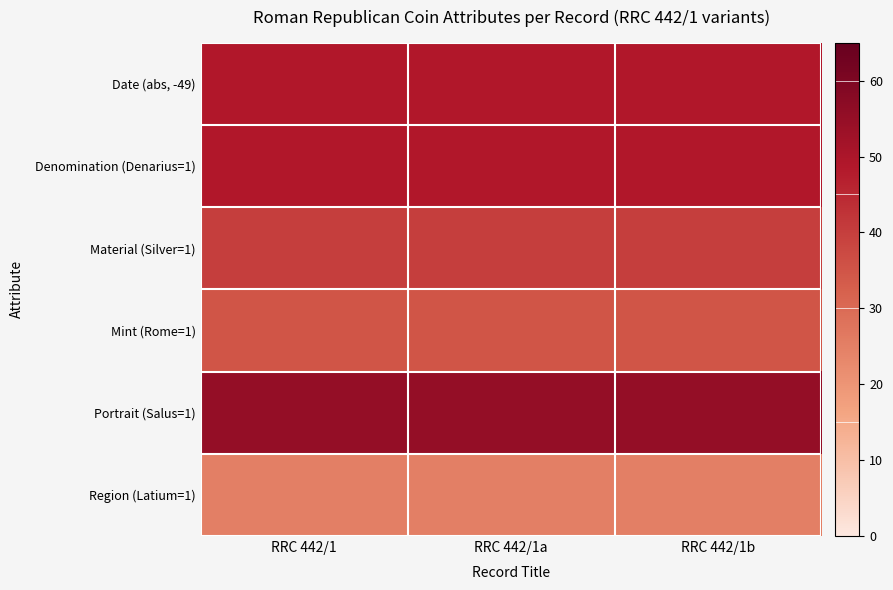

Reading right to left, extract all data points from this chart.

Date (abs, -49): RRC 442/1b=49	RRC 442/1a=49	RRC 442/1=49
Denomination (Denarius=1): RRC 442/1b=49	RRC 442/1a=49	RRC 442/1=49
Material (Silver=1): RRC 442/1b=40	RRC 442/1a=40	RRC 442/1=40
Mint (Rome=1): RRC 442/1b=35	RRC 442/1a=35	RRC 442/1=35
Portrait (Salus=1): RRC 442/1b=55	RRC 442/1a=55	RRC 442/1=55
Region (Latium=1): RRC 442/1b=25	RRC 442/1a=25	RRC 442/1=25